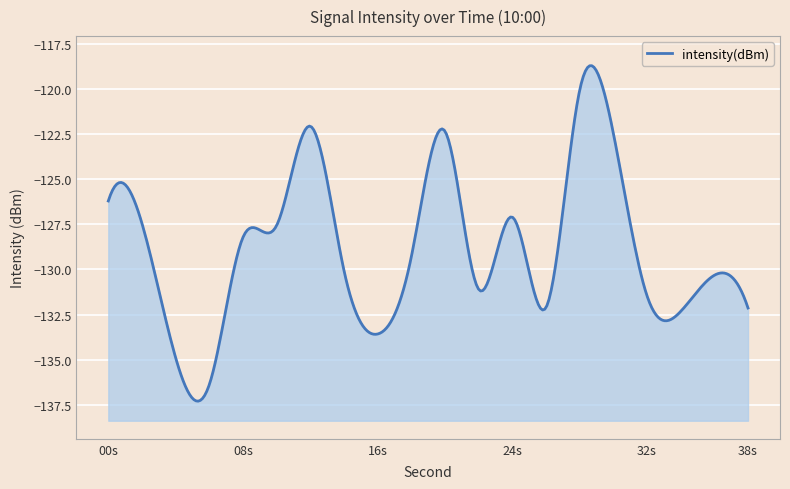

The chart shows a value of -132.1 at 38. True or false?

True